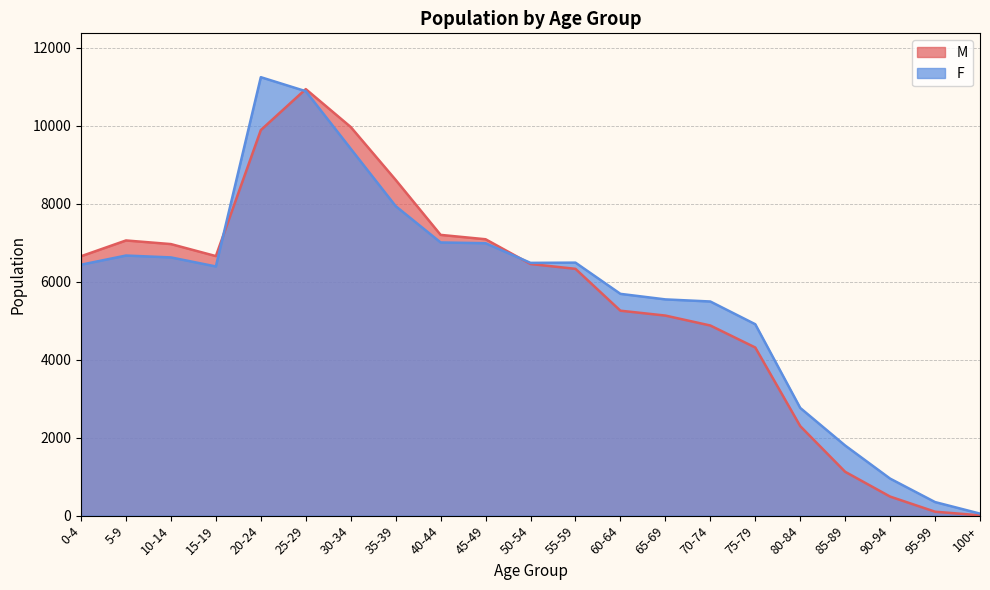

Does the chart display data point markers on the line(s)?

No